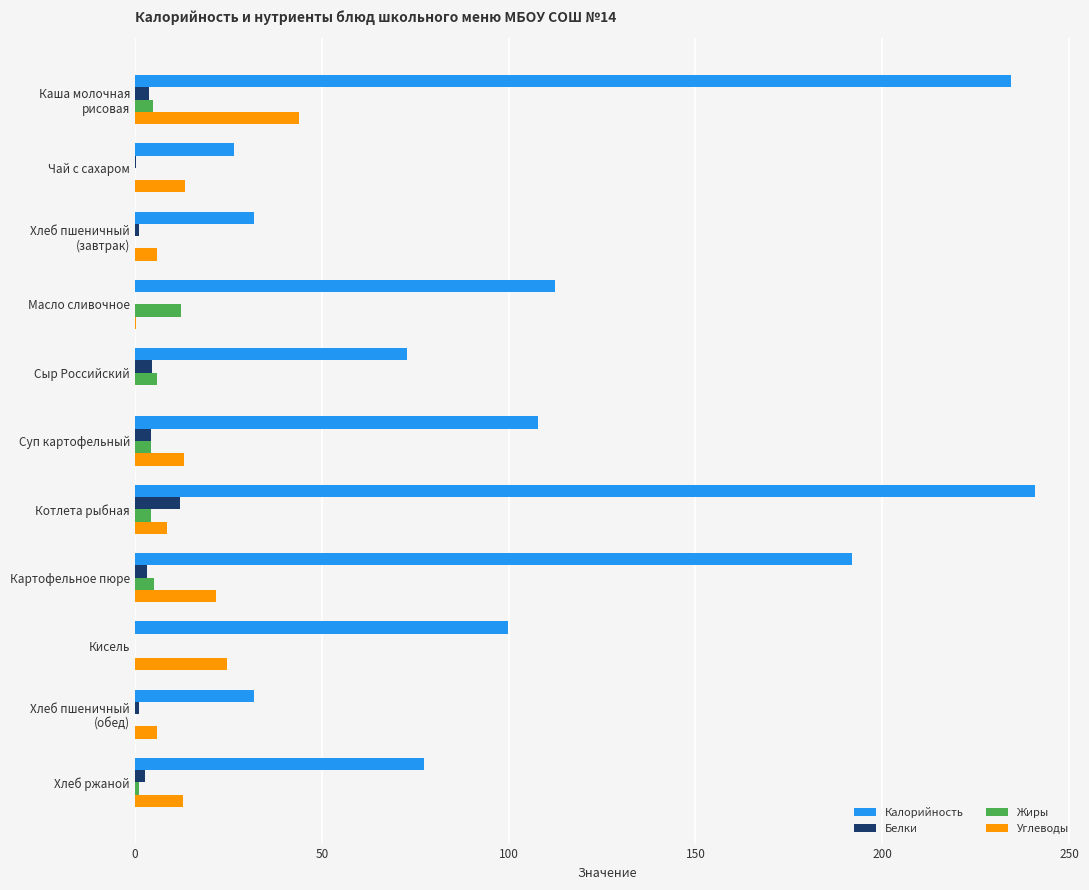

Between Чай с сахаром and Суп картофельный, which series saw the biggest shift?

Калорийность